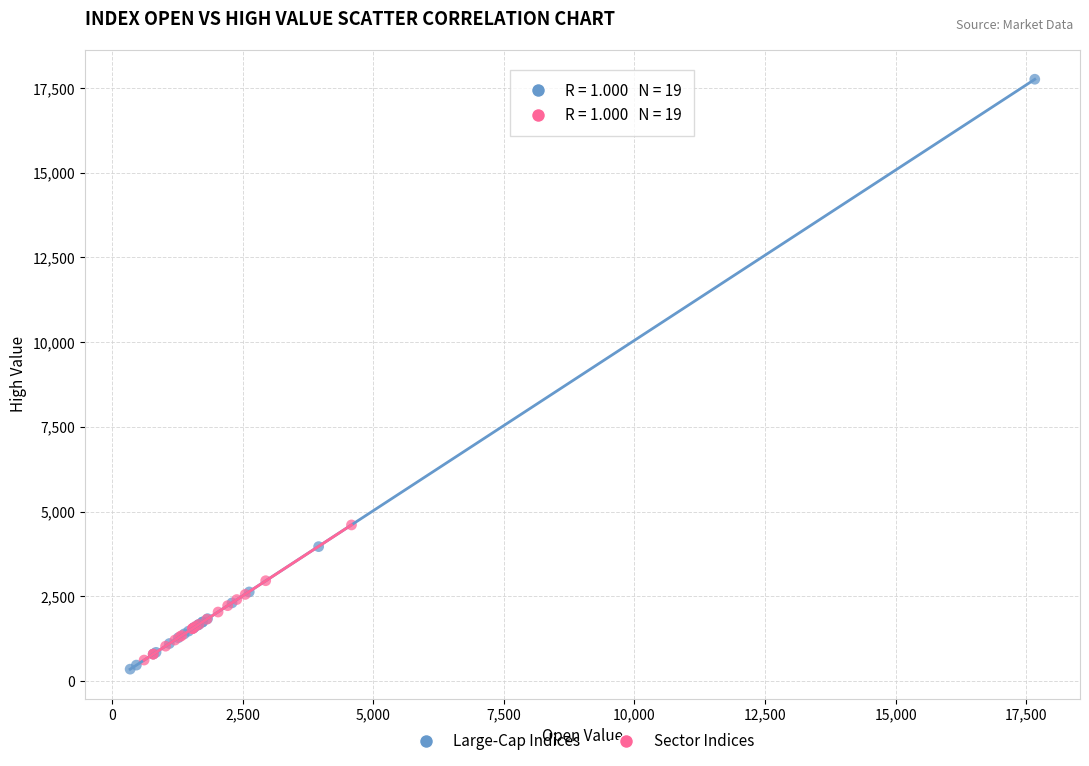

Which series reaches the maximum Y coordinate?

Large-Cap Indices